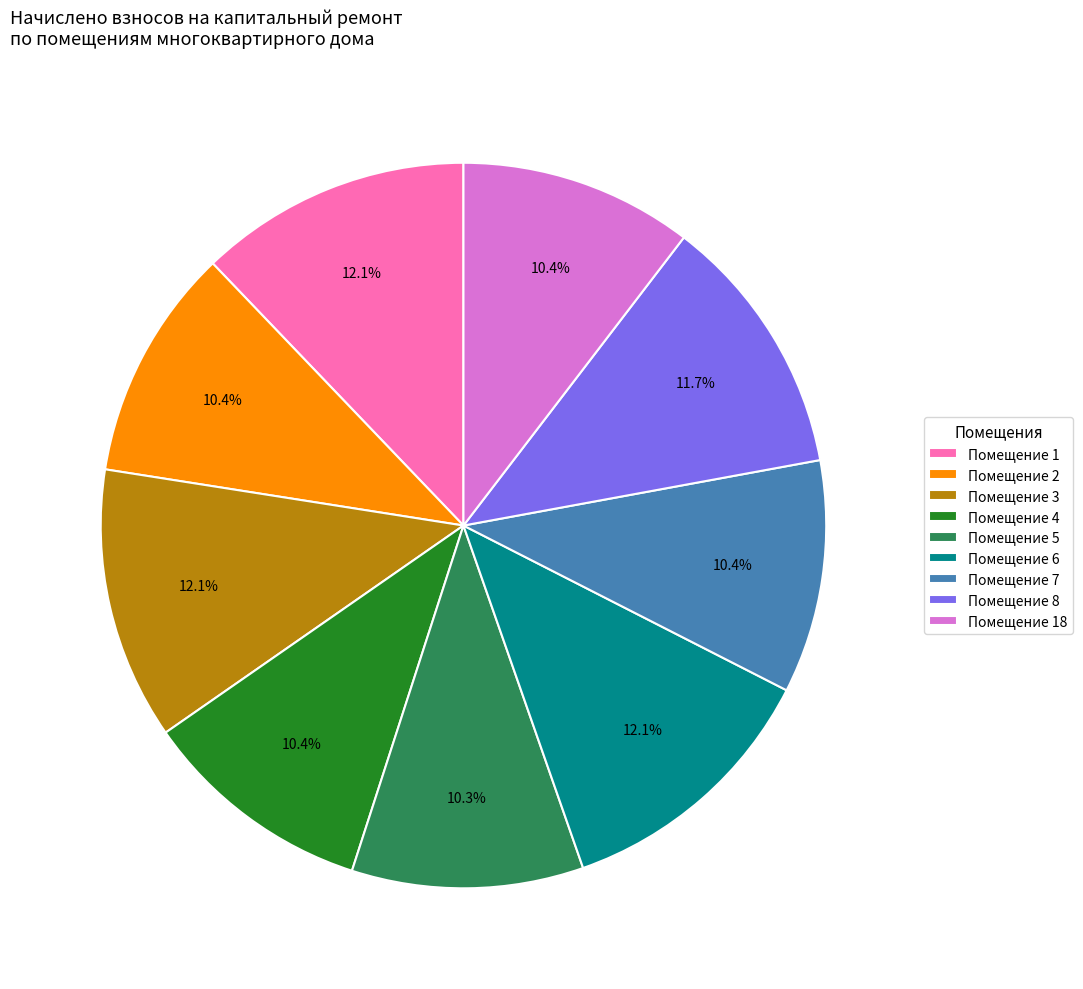

Is the sum of Помещение 4 and Помещение 6 greater than half?

No